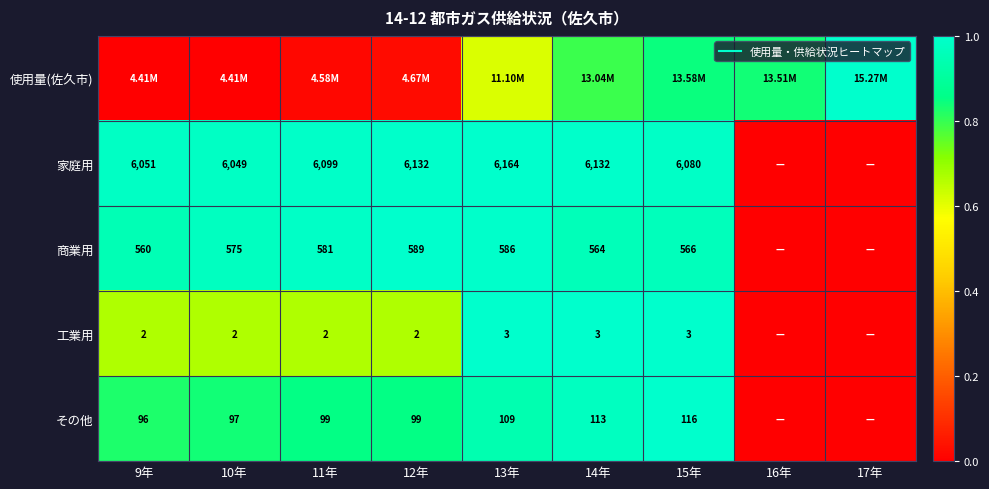

The 使用量(佐久市) series shows 0.0 at 9年. True or false?

True